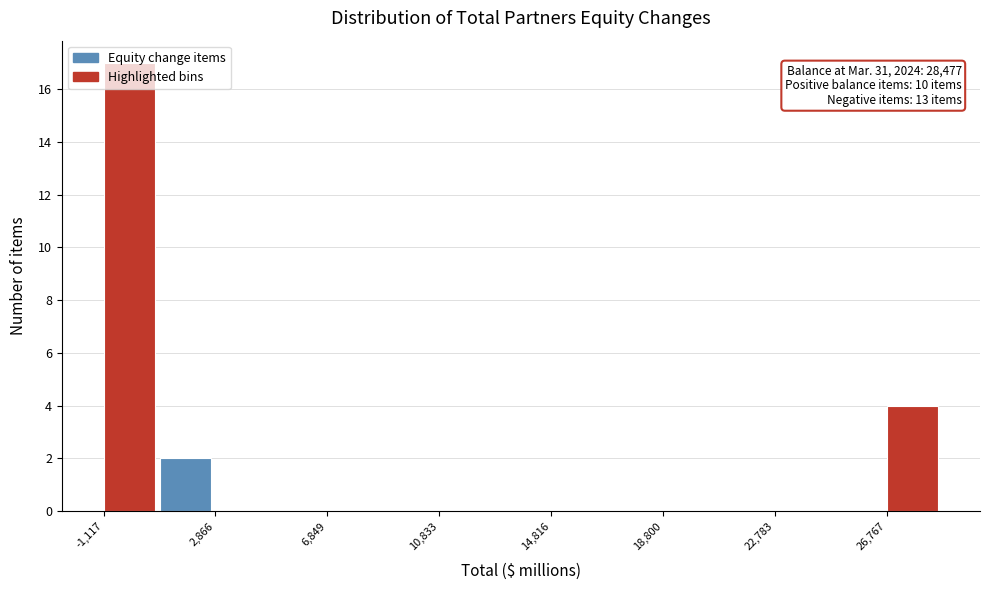

Around what value on the x-axis is the tallest bar? Give the approximate position of its centre, as read against the axis.

0